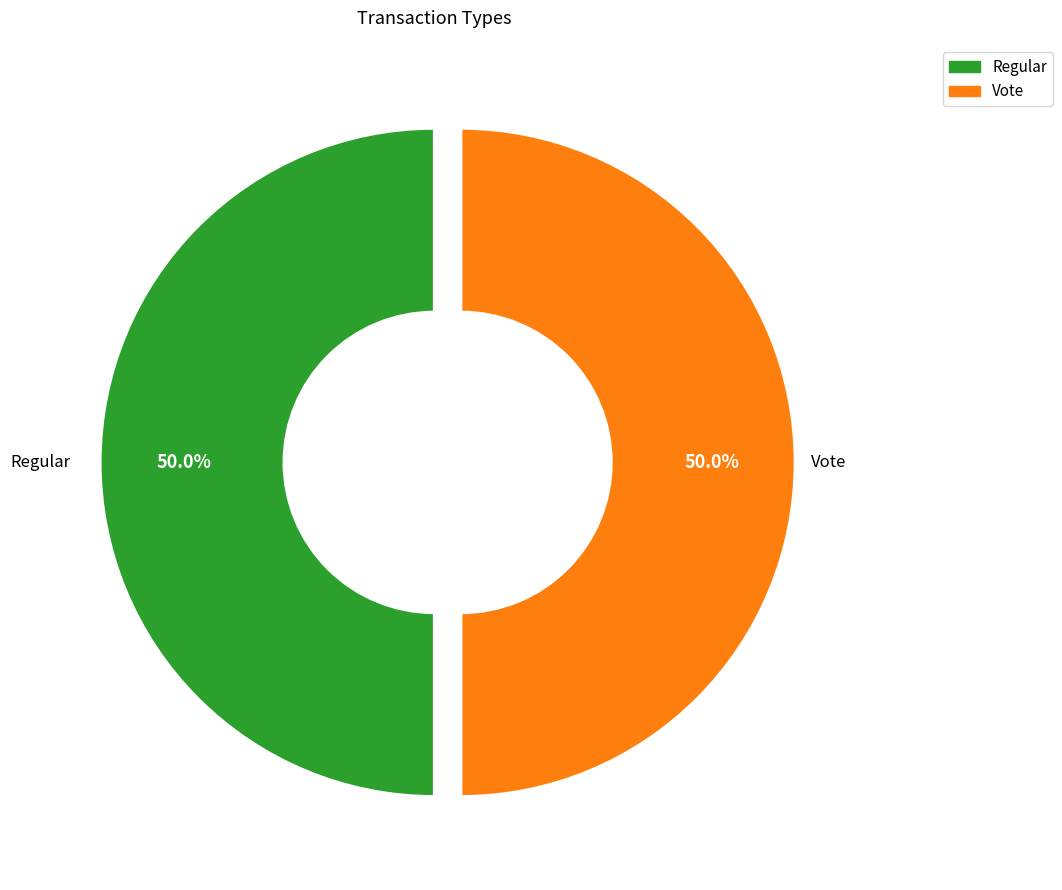

Is it true that Regular is 1% of the pie?

False